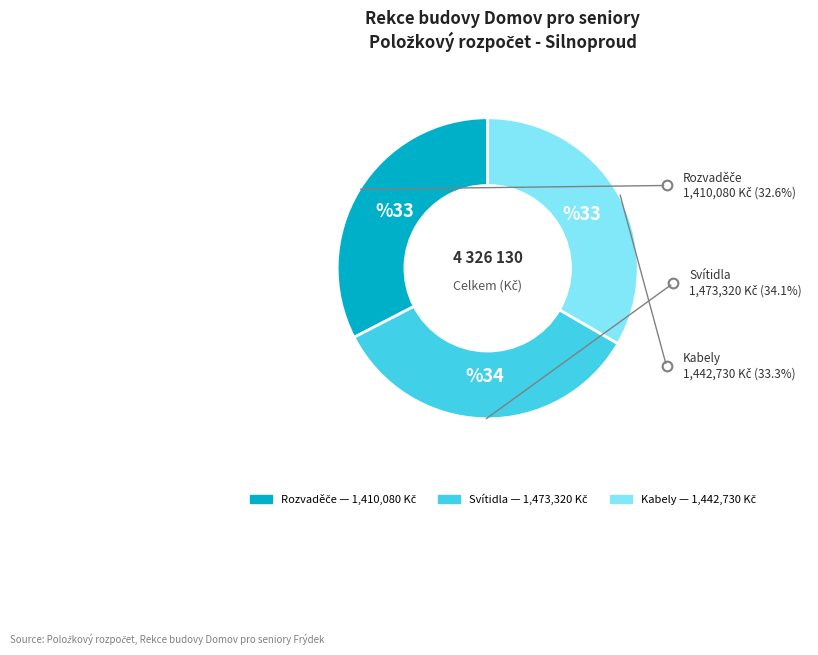

Does Svítidla represent more than half of the total?

No